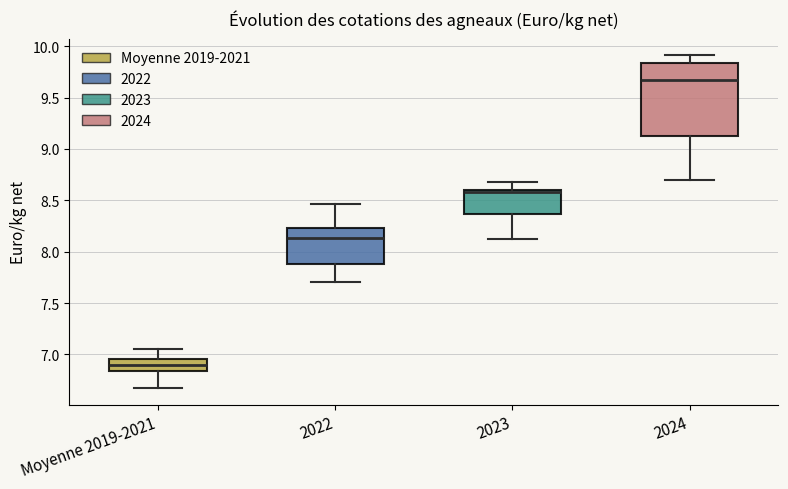

Reading left to right, read every box against the y-axis: the position of its median line, the range the box covers, and the ends of its whiskers. The values are not printed on the chart, so give them approximately, as read against the axis.

Moyenne 2019-2021: median 6.90, box 6.85 to 6.95, whiskers 6.65 to 7.05
2022: median 8.15, box 7.90 to 8.25, whiskers 7.70 to 8.45
2023: median 8.60 (just below the box's upper edge), box 8.35 to 8.60, whiskers 8.10 to 8.70
2024: median 9.65, box 9.15 to 9.85, whiskers 8.70 to 9.90